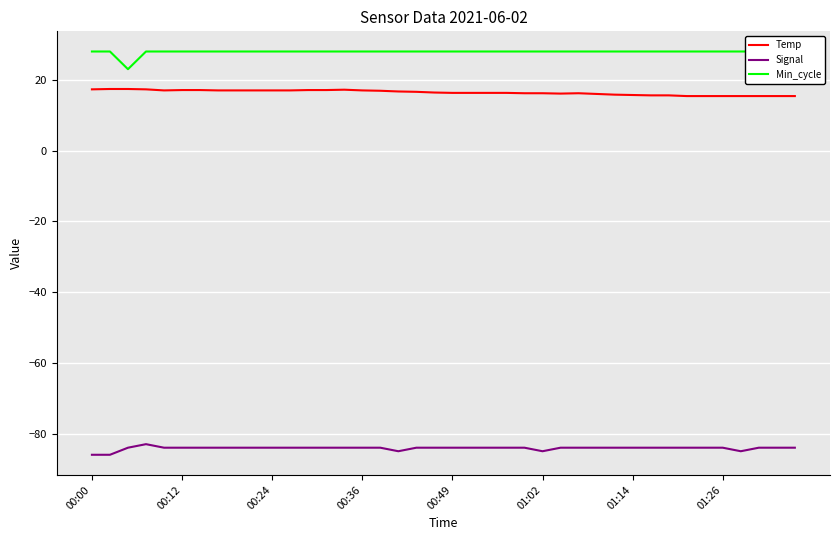

What is the approximate value of Signal at 28?

-84.0